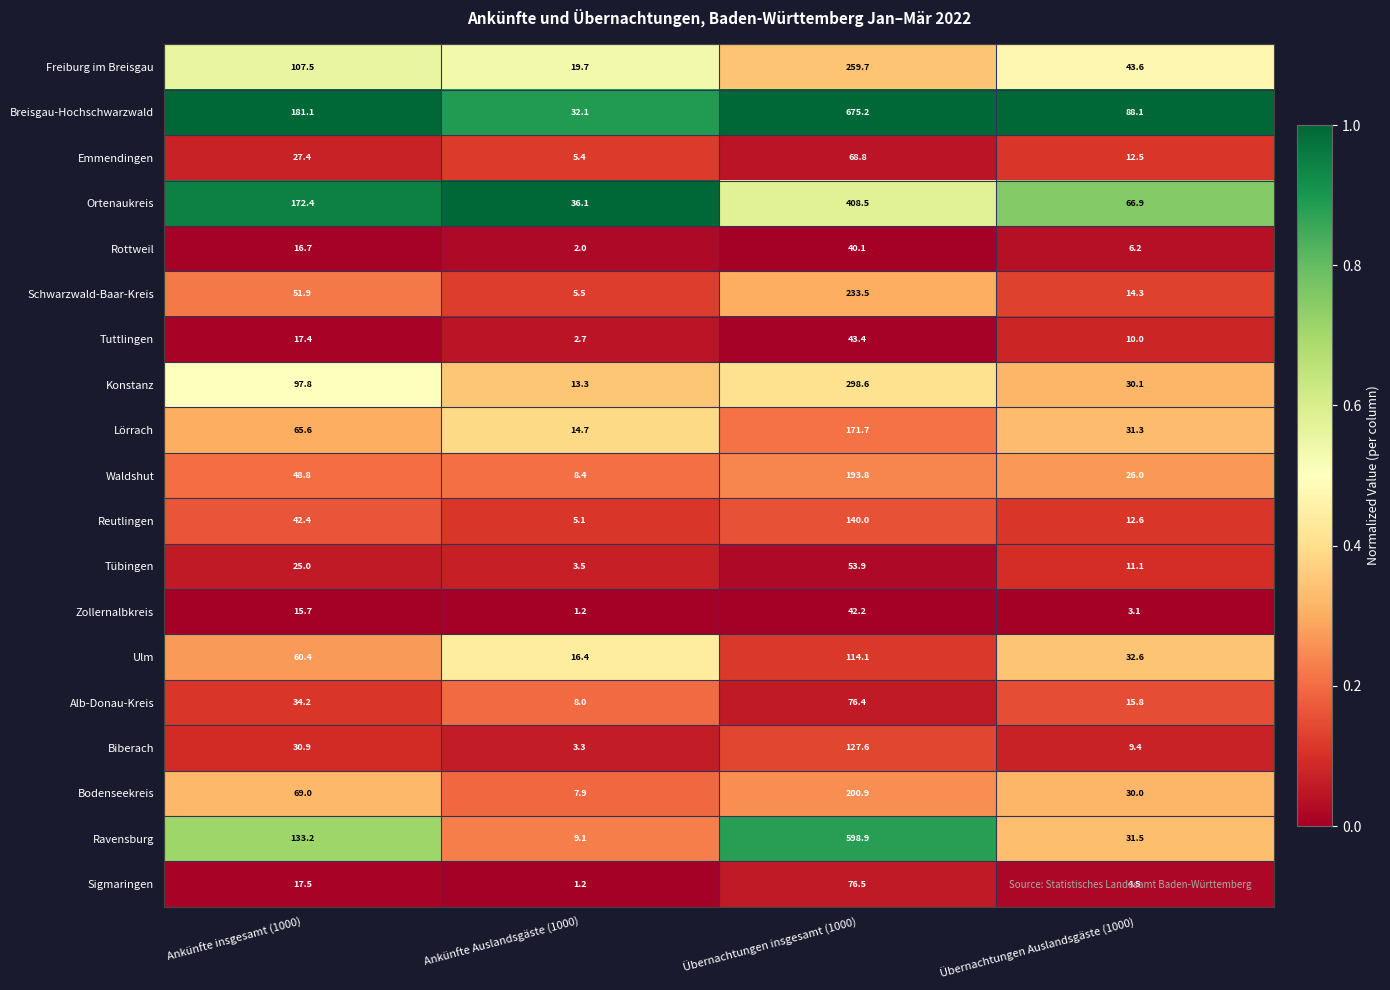

Which series has the widest spread of values?

Breisgau-Hochschwarzwald